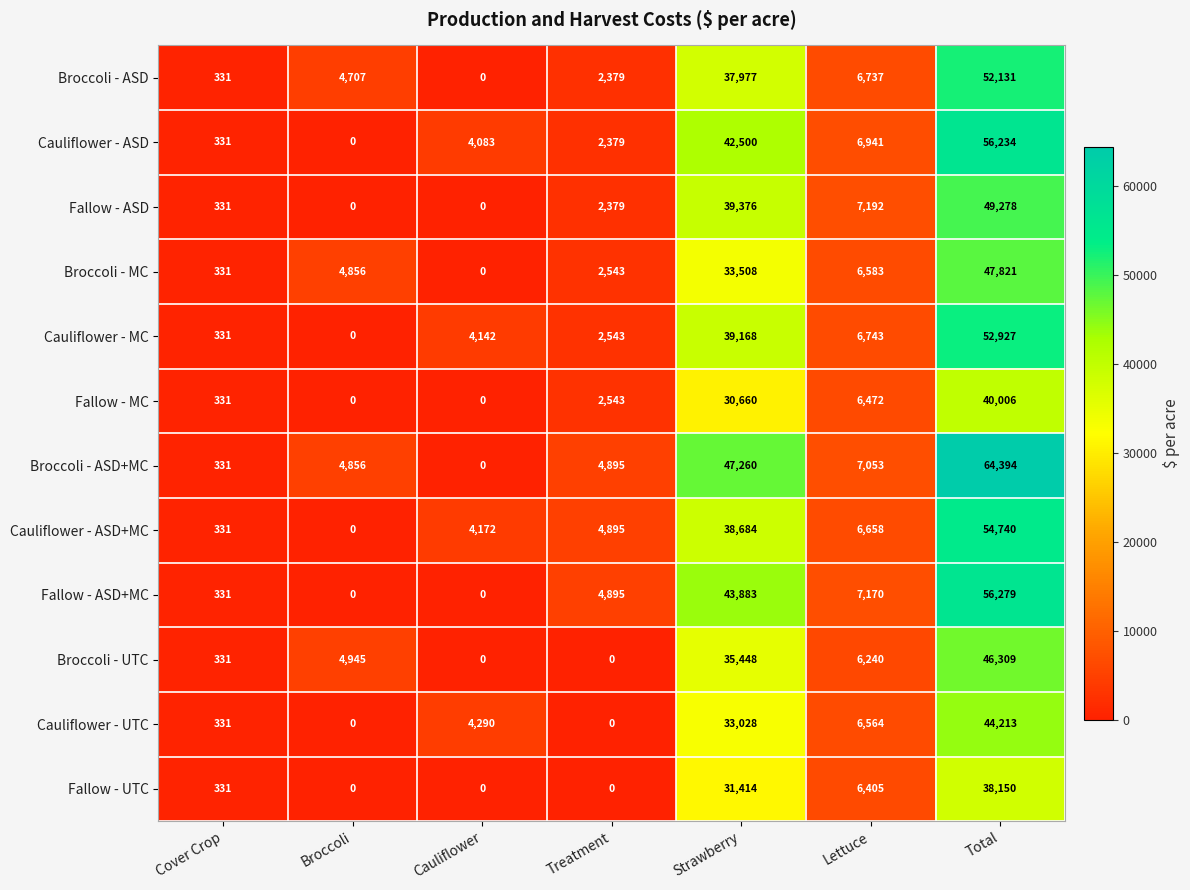

What is the difference between the second highest and minimum values in the Cauliflower - UTC series?

33028